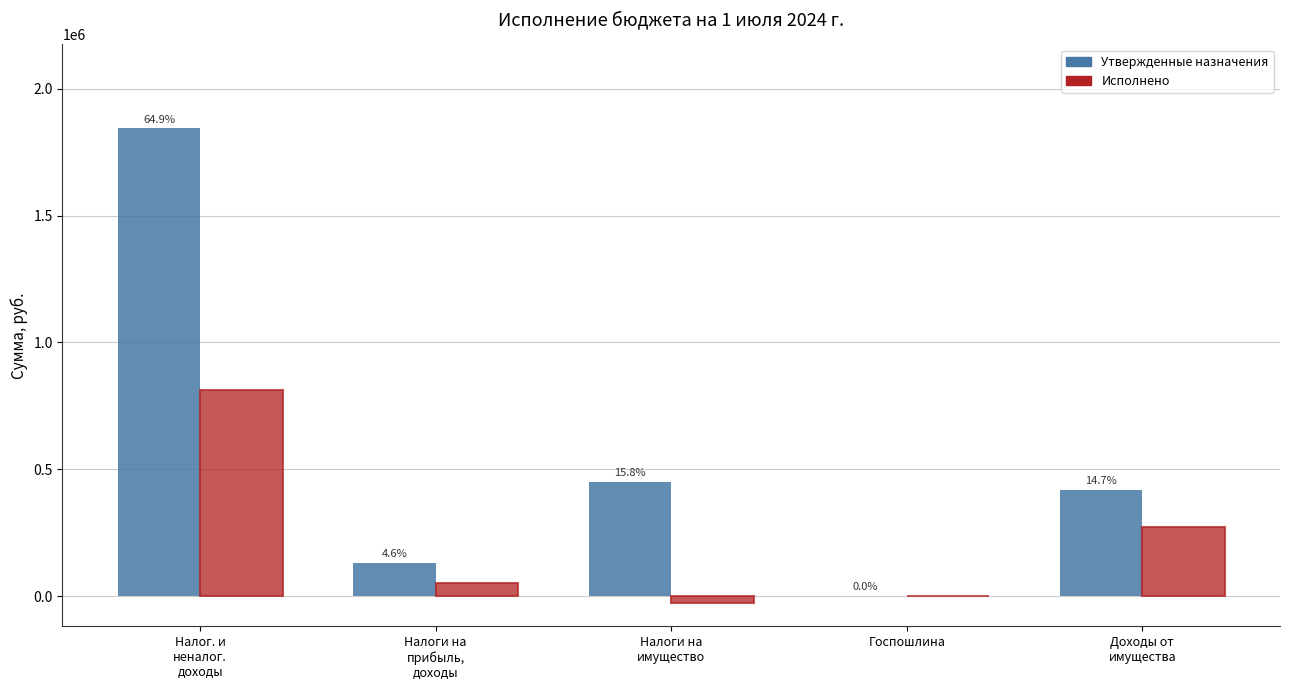

Rank the series at Доходы от
имущества from lowest to highest value.

Исполнено, Утвержденные назначения